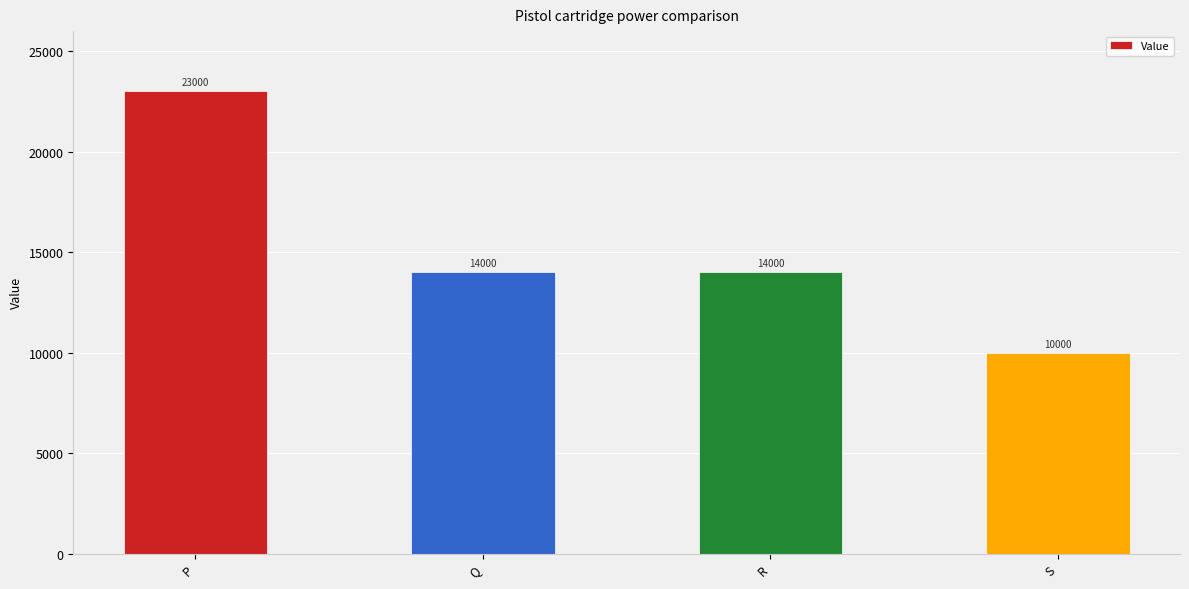

Count the values in the range 14000 to 23000.

3